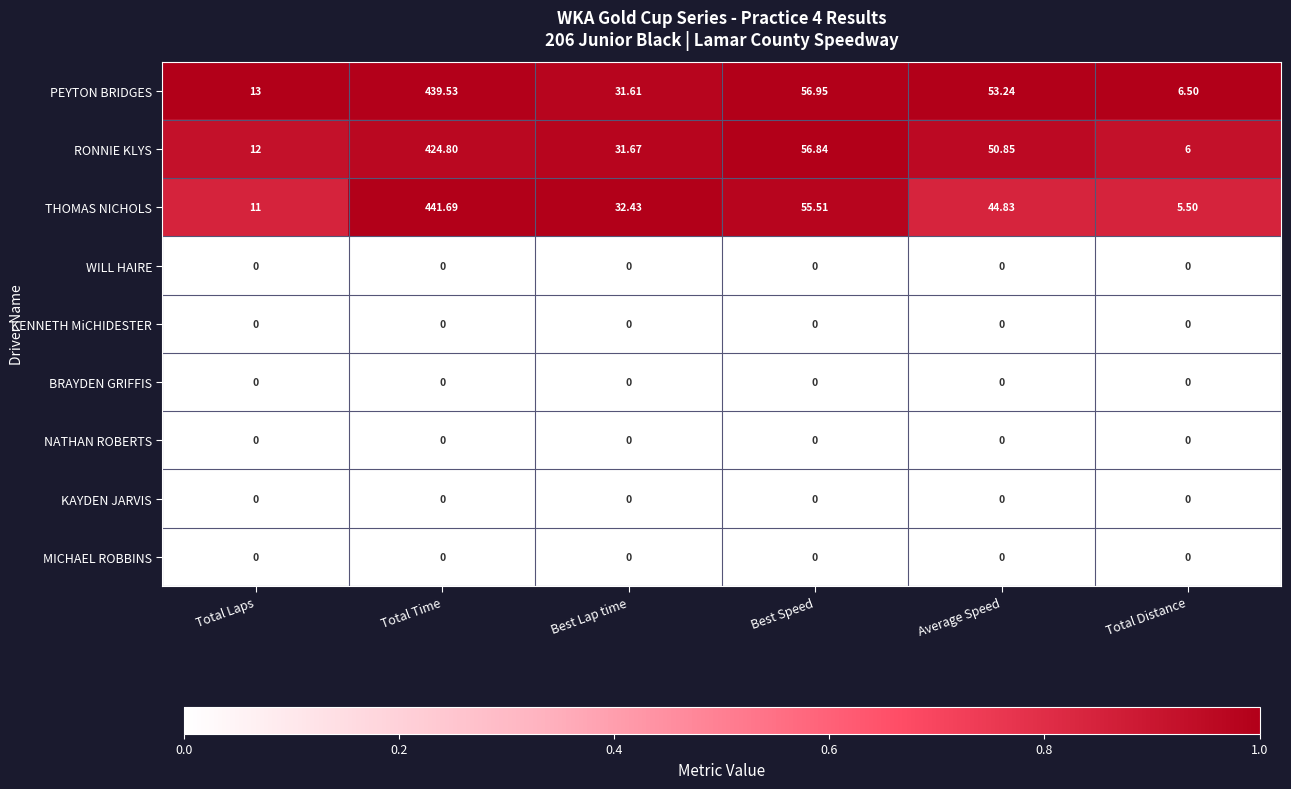

List the labels in order of RONNIE KLYS value, smallest first.

Total Distance, Total Laps, Best Lap time, Average Speed, Best Speed, Total Time